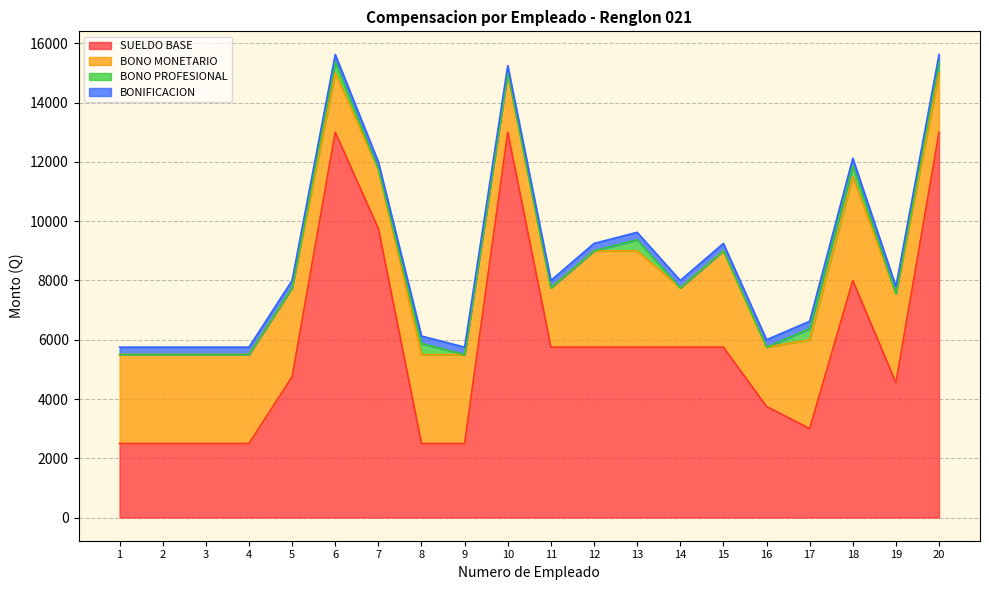

Count the number of categories in the chart.

20